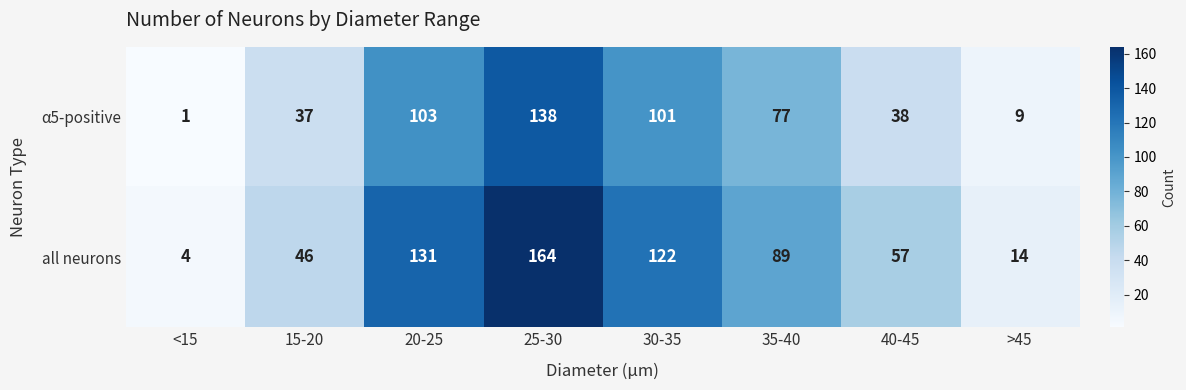

What is the spread (max minus min) of values at 15-20?

9